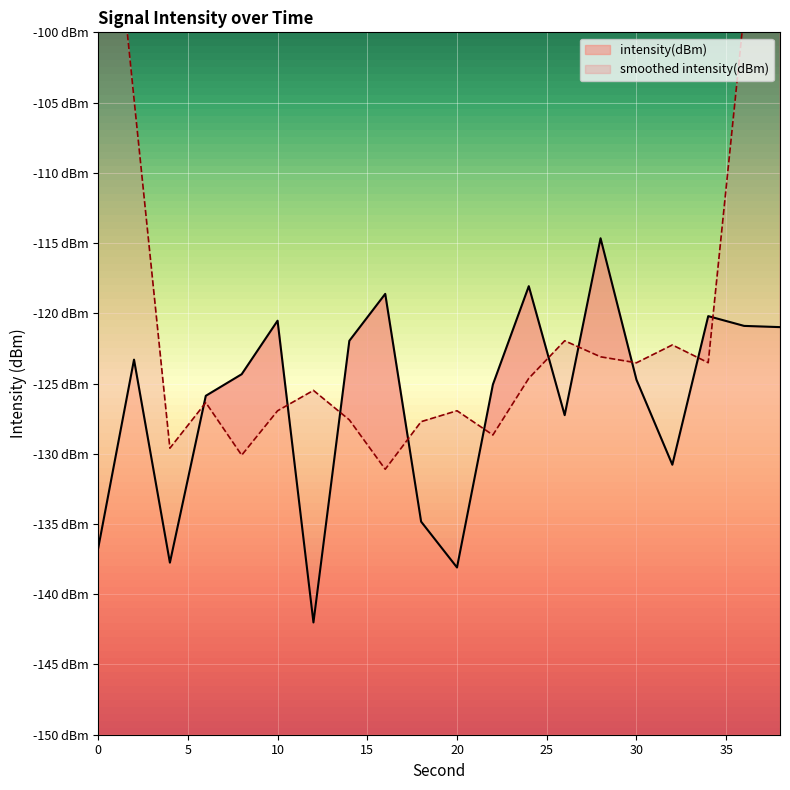

What is the maximum value shown in the chart?

-114.7